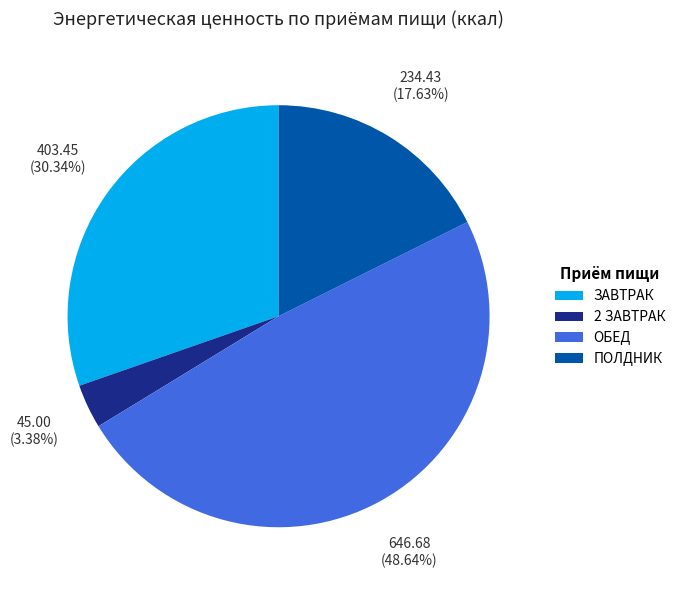

Which category has the smallest portion of the pie?

2 ЗАВТРАК